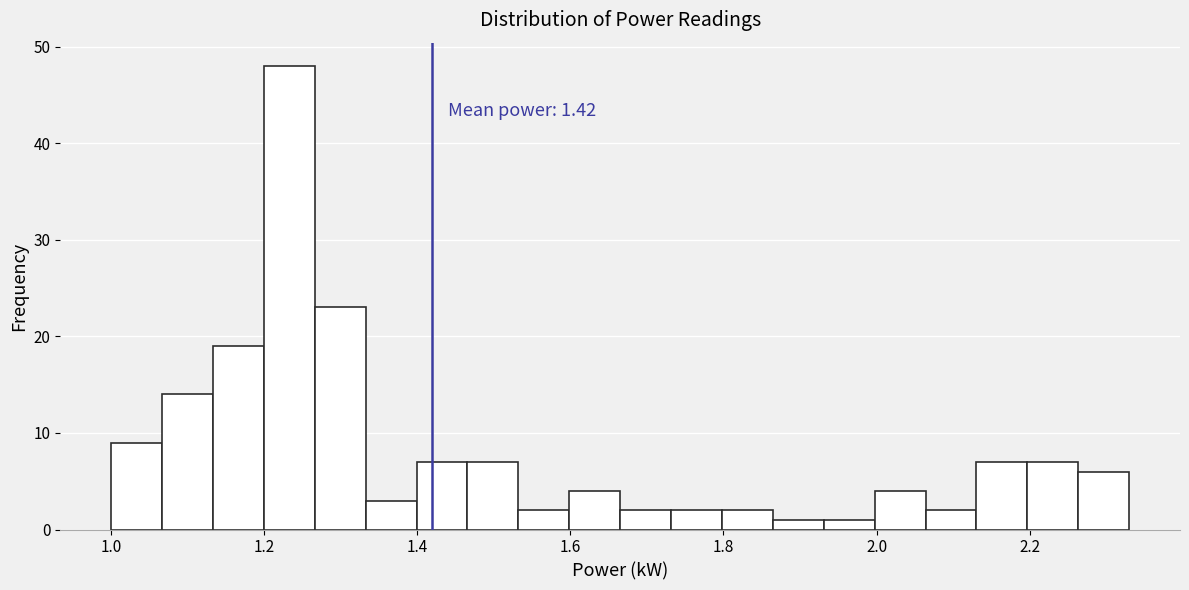

Read against the x-axis, roughly where is the centre of the tallest bar?

1.24